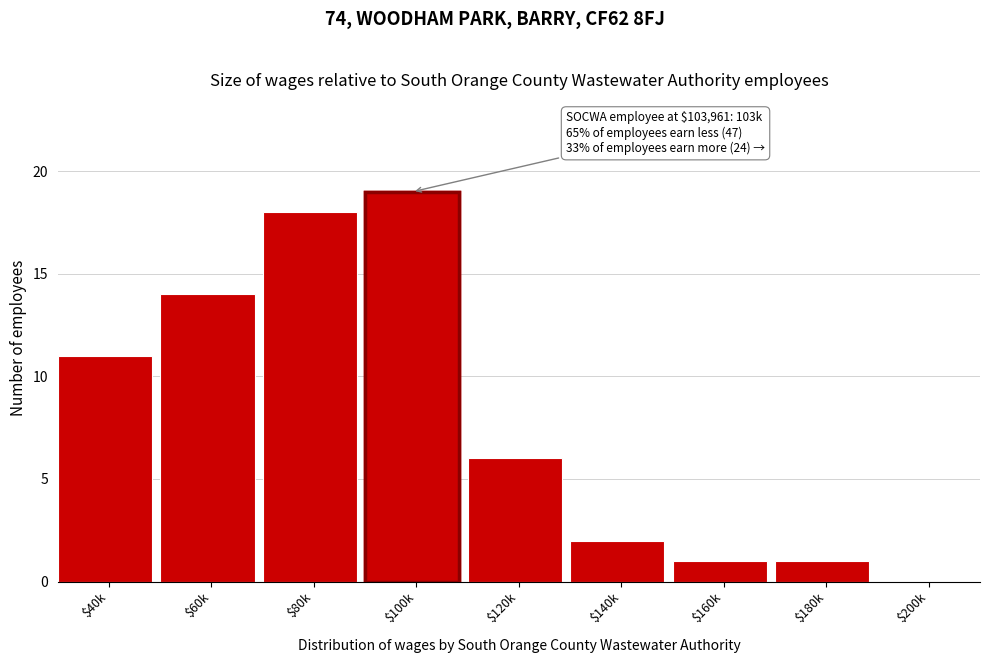

What is the sum of all values?

72